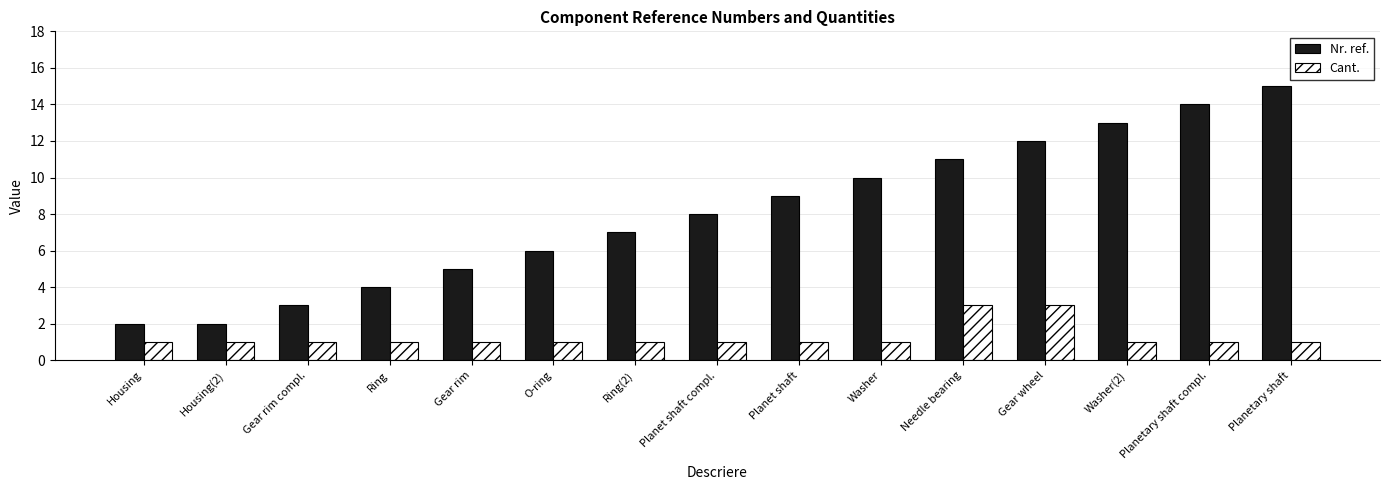

The value of Nr. ref. at Housing is 2. True or false?

True